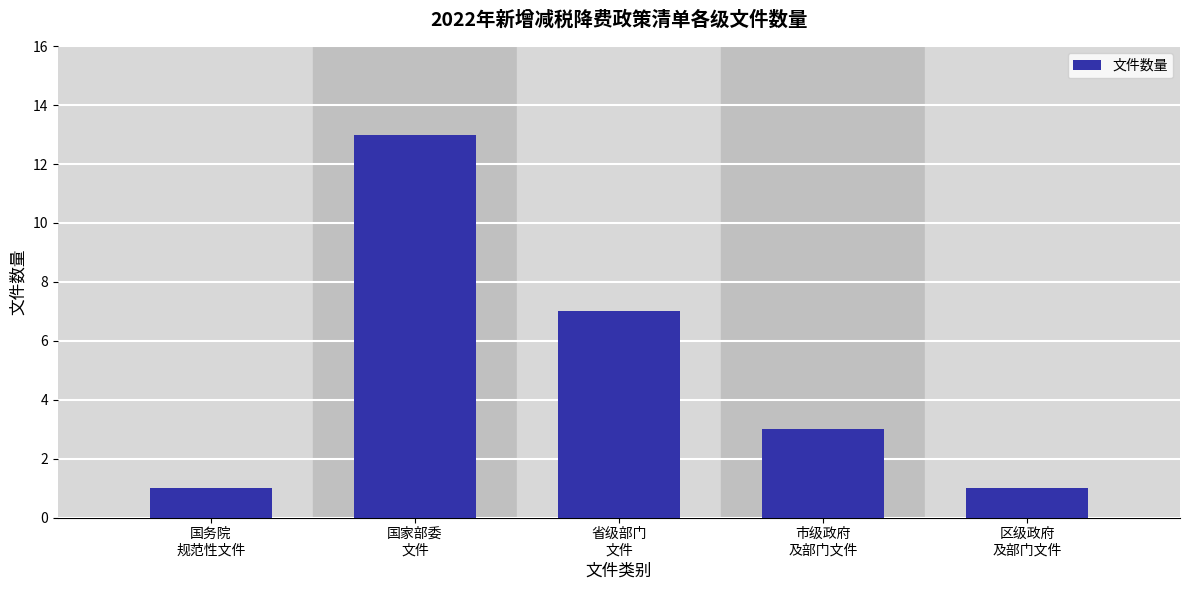

What is the minimum value shown in the chart?

1